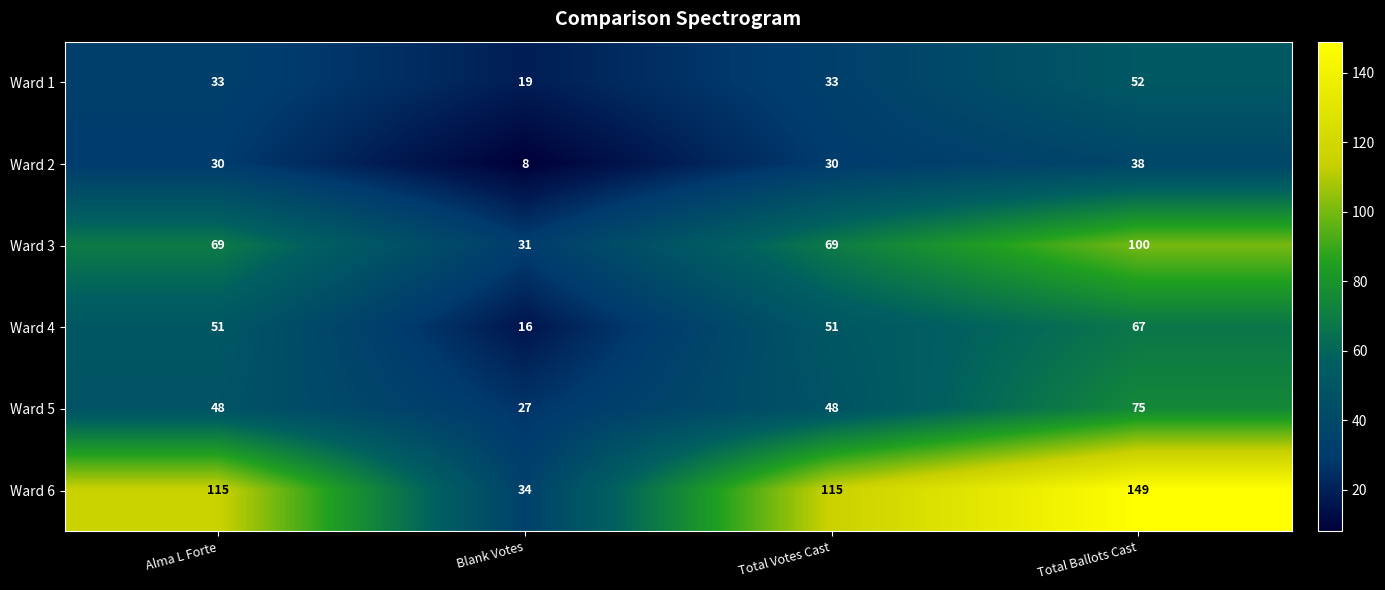

Between Alma L Forte and Blank Votes, which series saw the biggest shift?

Ward 6